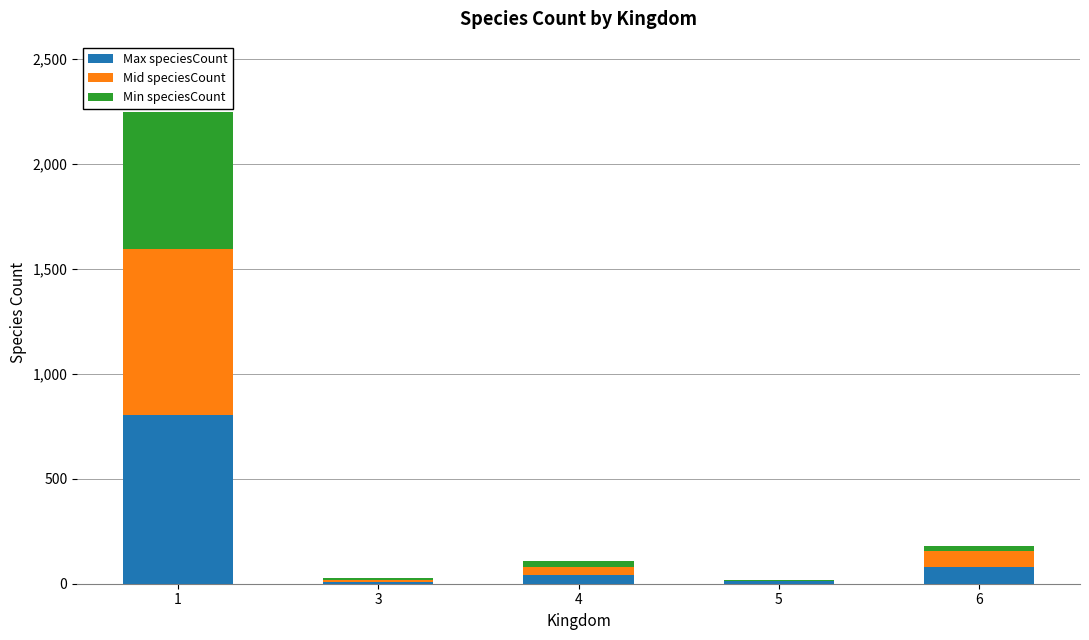

What is the sum of all Max speciesCount values?

945